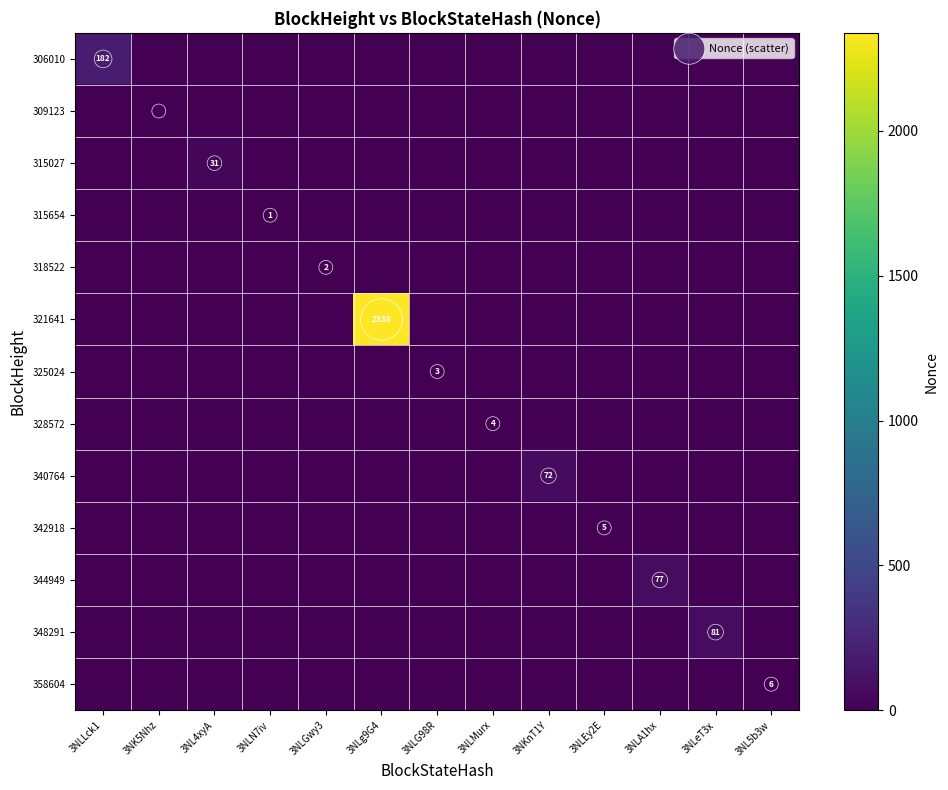

At how many categories does at least one series exceed 485?

1